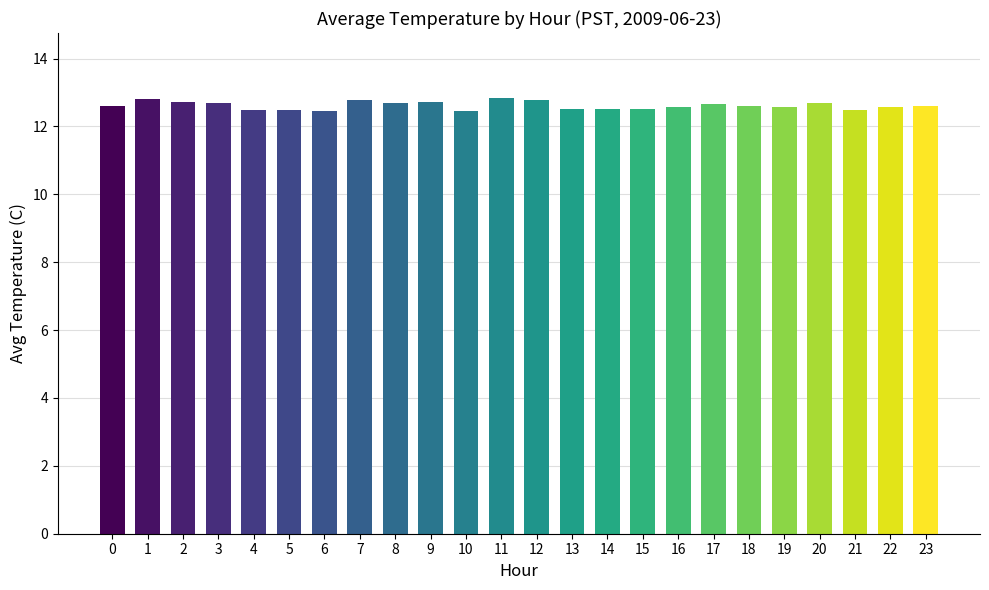

The chart shows a value of 12.7 at 9. True or false?

True